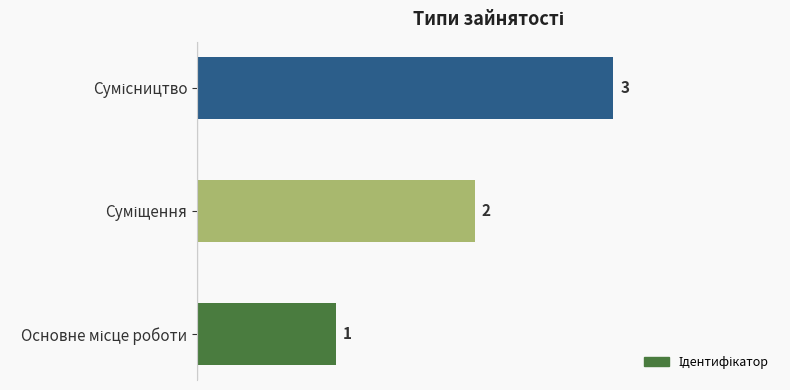

What is the maximum value shown in the chart?

3